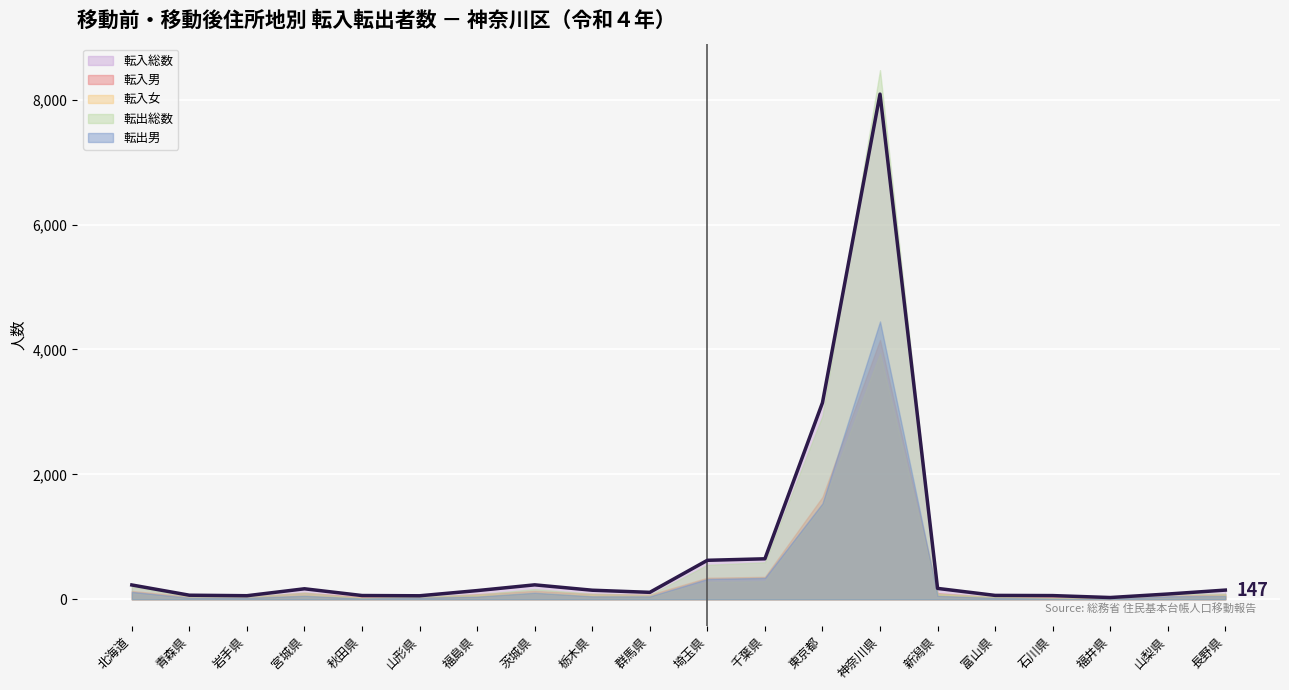

What is the value of the 転入男 point at the 4th from the left?

104